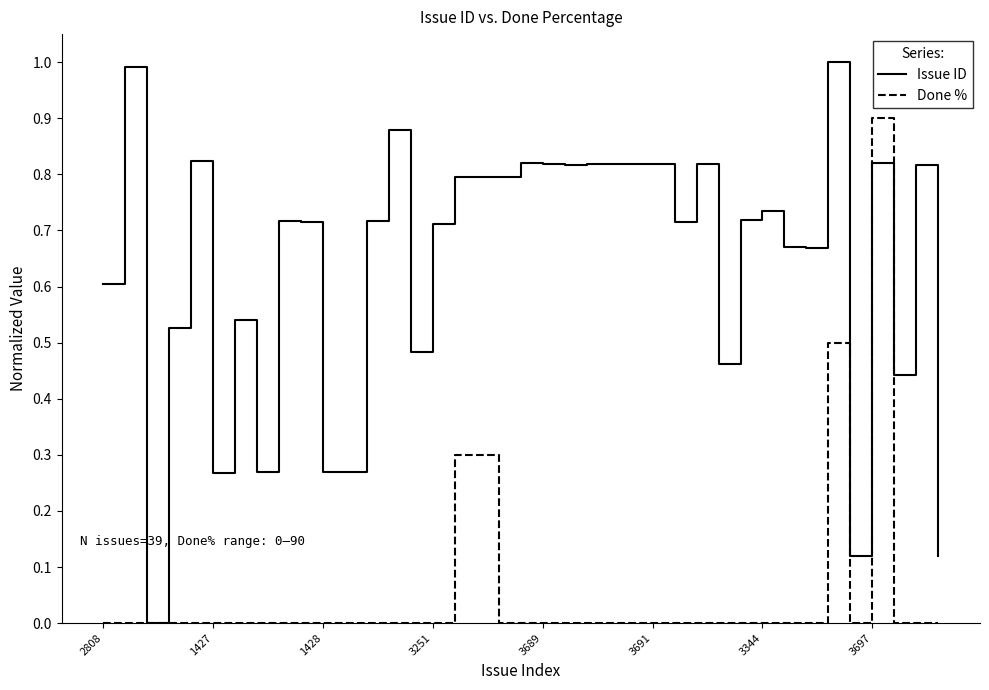

List the series in order of their overall mean, highest first.

Issue ID, Done %